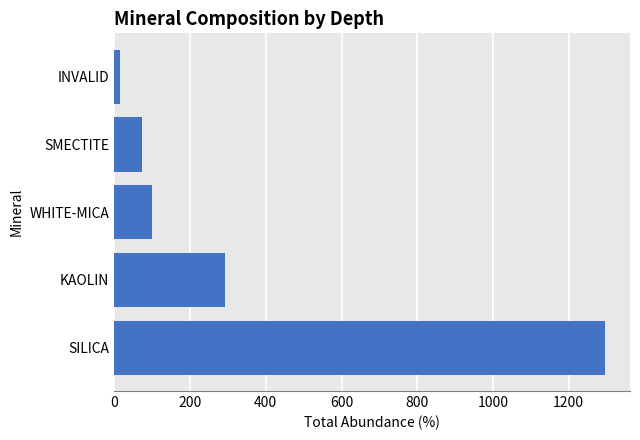

How many bars are there in total?

5